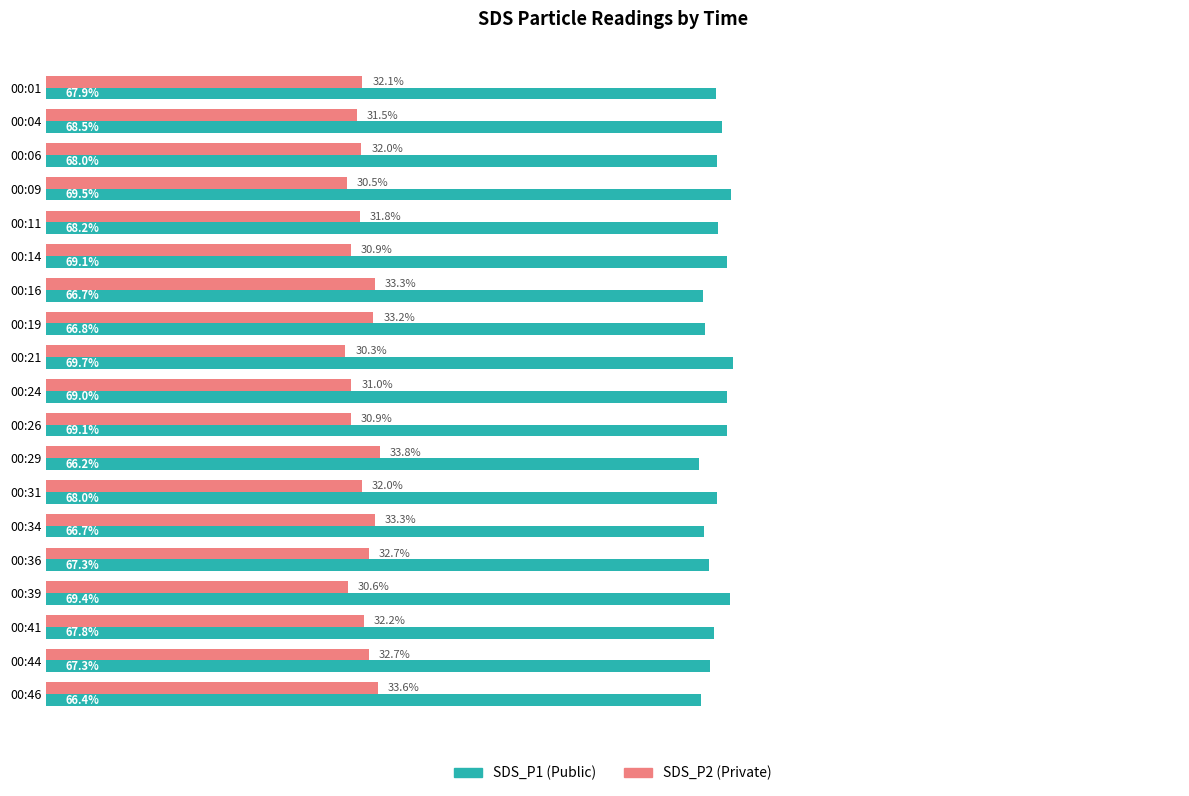

Which series has the largest total across all categories?

SDS_P1 (Public)